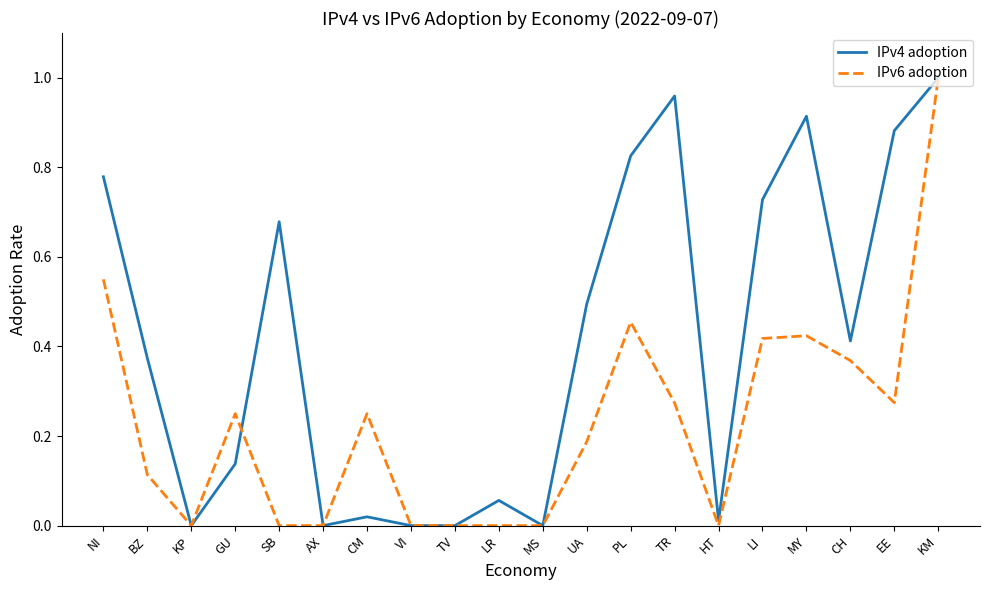

What position from the left is KP?

3